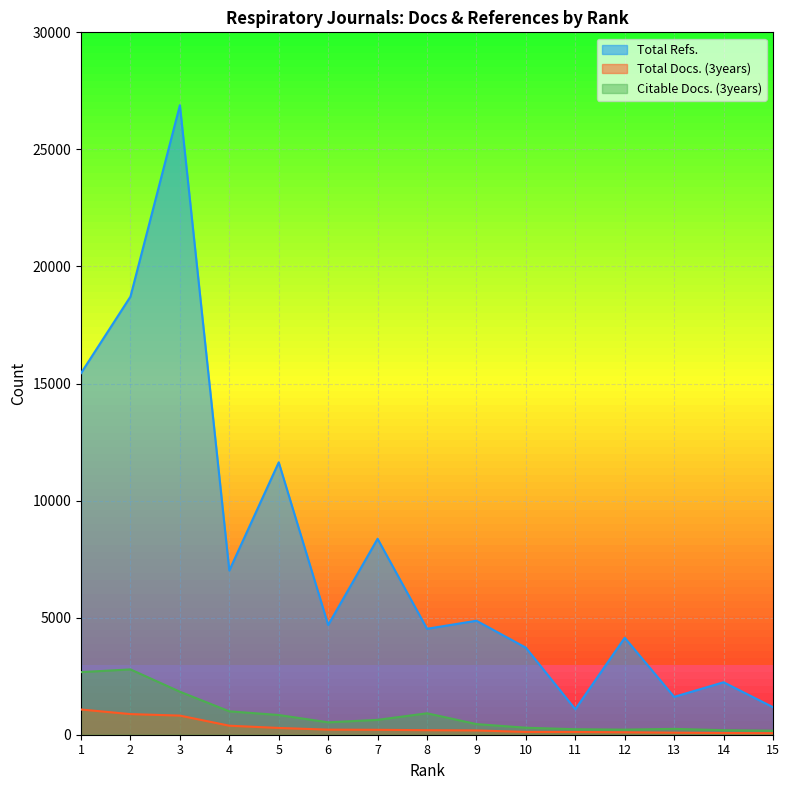

How many values in the Total Refs. series are below 4688?

7